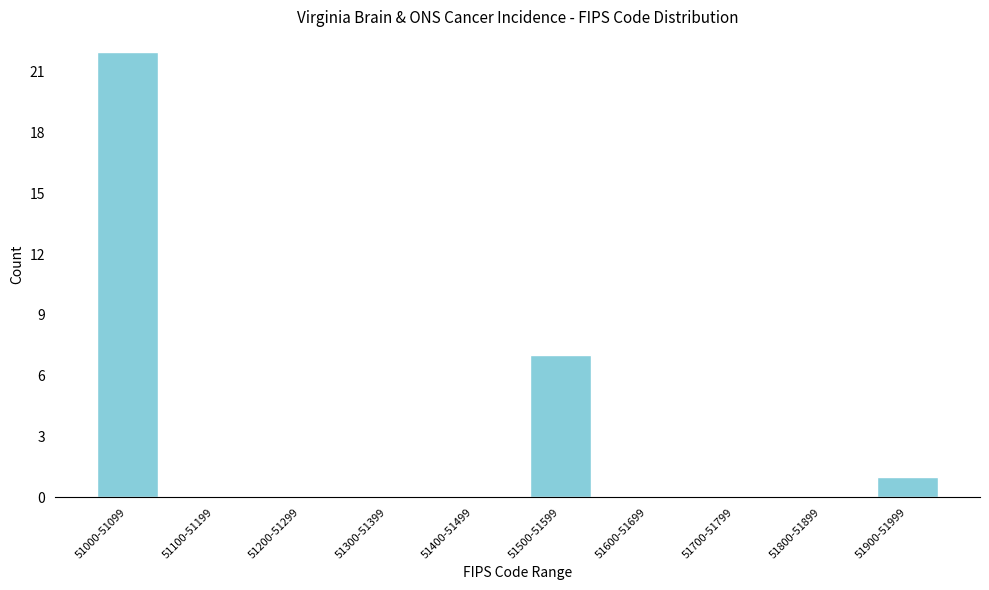

Reading left to right, extract all data points from this chart.

51000-51099=22	51100-51199=0	51200-51299=0	51300-51399=0	51400-51499=0	51500-51599=7	51600-51699=0	51700-51799=0	51800-51899=0	51900-51999=1